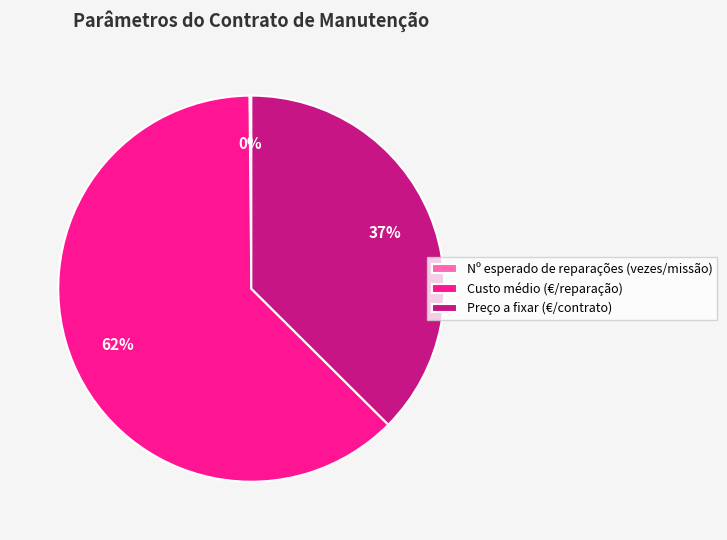

Is the sum of Custo médio (€/reparação) and Preço a fixar (€/contrato) greater than half?

Yes